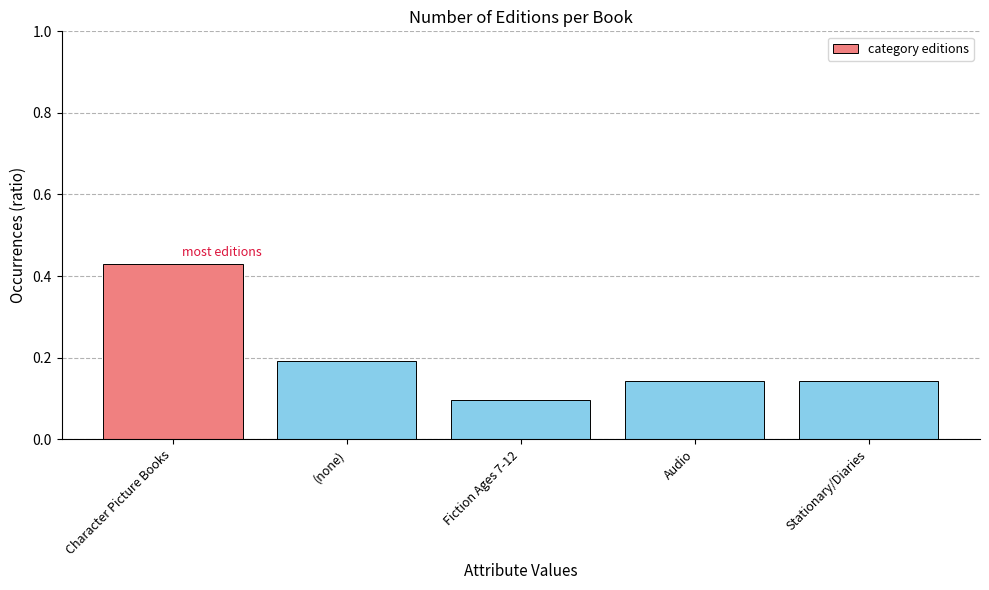

What is the label of the 3rd bar from the right?

Fiction Ages 7-12